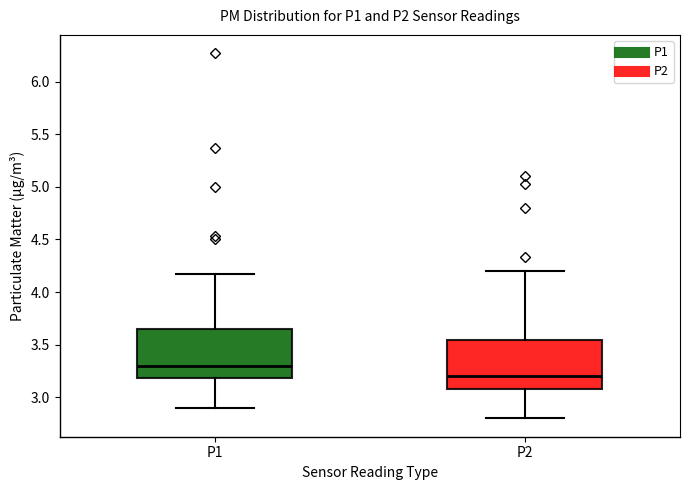

Reading left to right, transcribe this box plot: for each box, give where its median line is, the range the box spans, and where its two whiskers end, as read against the y-axis. The values are not printed on the chart, so give them approximately, as read against the axis.

P1: median 3.30, box 3.20 to 3.65, whiskers 2.90 to 4.15
P2: median 3.20, box 3.10 to 3.55, whiskers 2.80 to 4.20